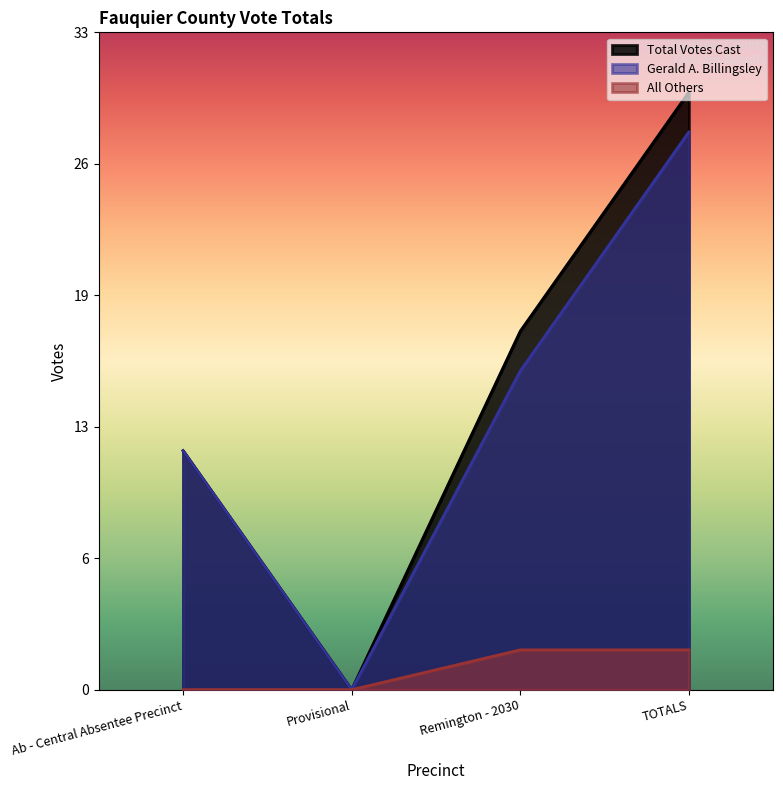

At which category is the sum across all series the highest?

TOTALS